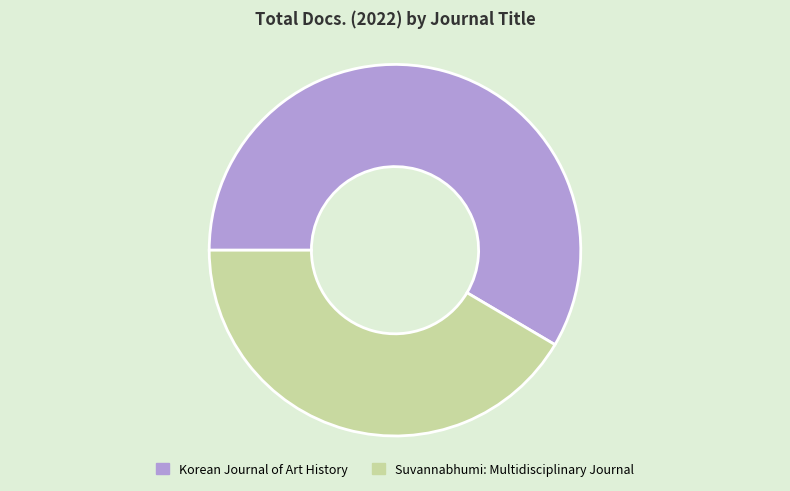

Do Korean Journal of Art History and Suvannabhumi: Multidisciplinary Journal together represent more than half of the pie?

Yes